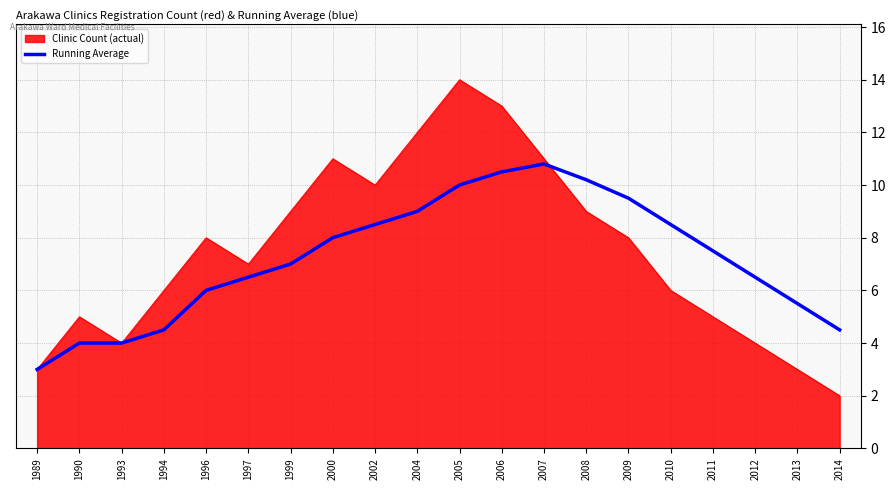

What is the approximate value of Clinic Count (actual) at 2014?

2.0